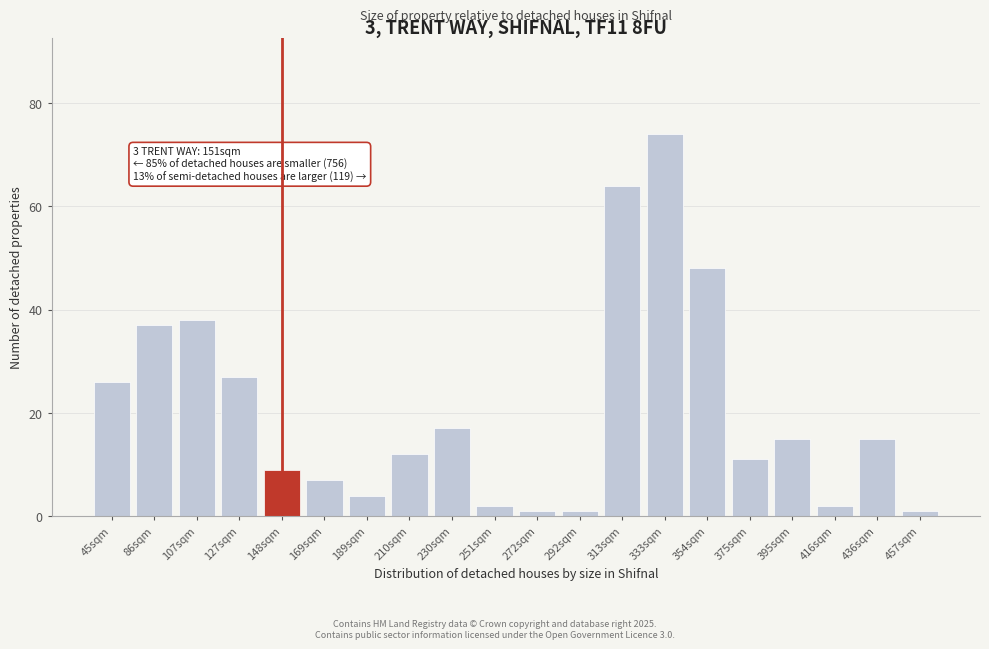

Reading right to left, list all the values displayed in this chart.

1	15	2	15	11	48	74	64	1	1	2	17	12	4	7	9	27	38	37	26